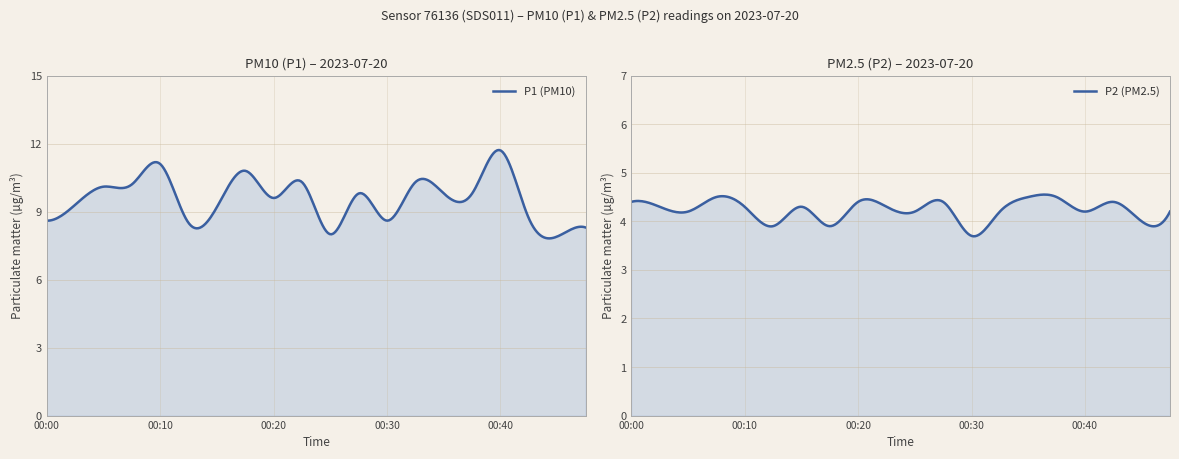

What is the difference between the maximum and minimum values in the P2 series?

0.8